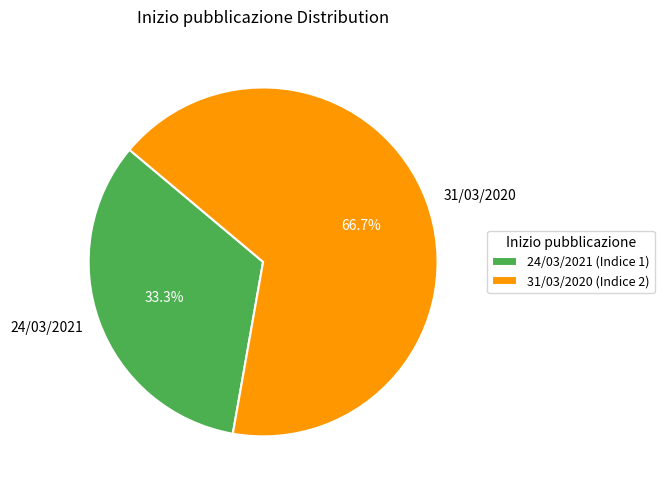

Which slice is the smallest?

24/03/2021